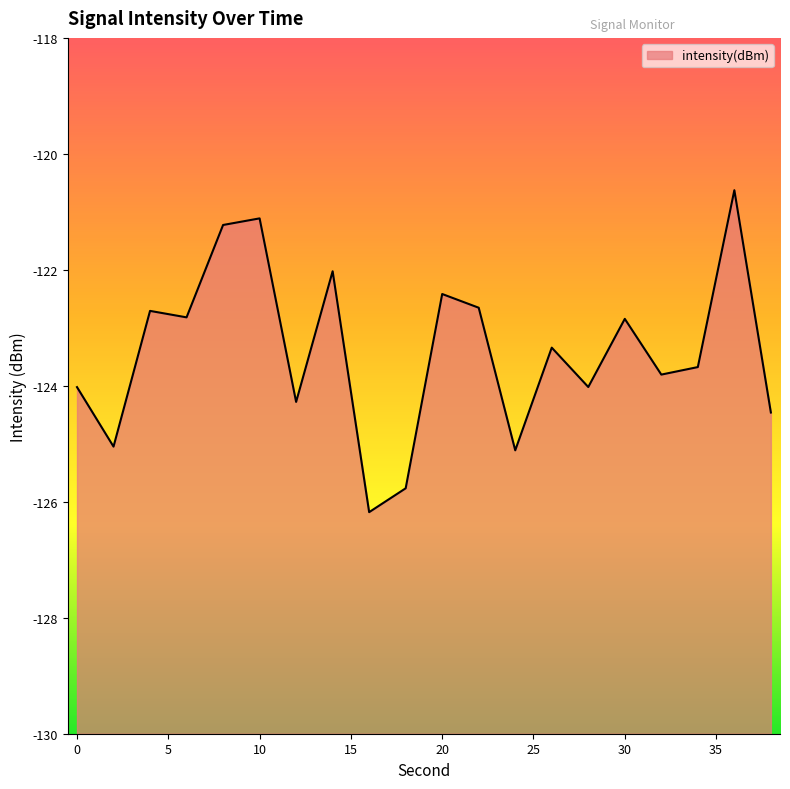

What is the approximate value at 8?

-121.2